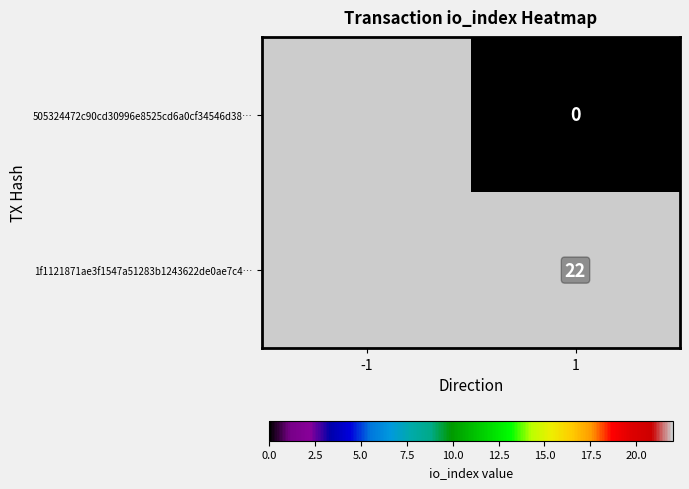

Between -1 and 1, which is larger?

1